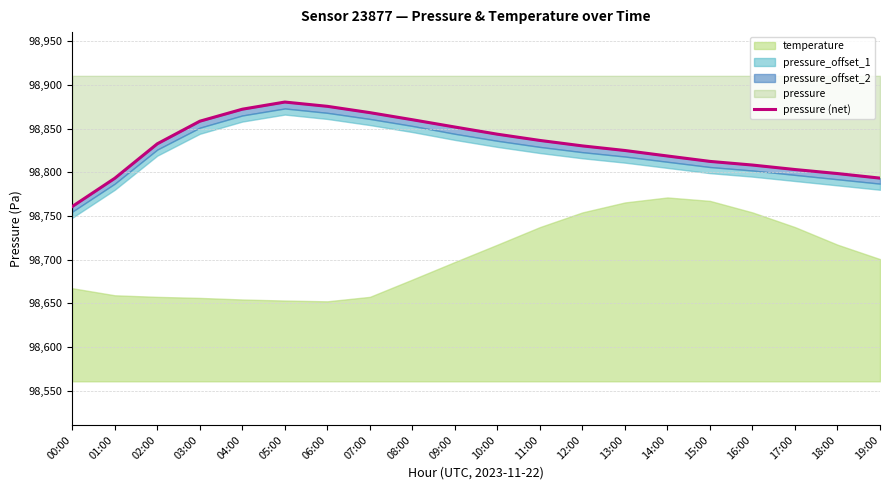

What is the difference between the values at 13:00 and 10:00?

18.6